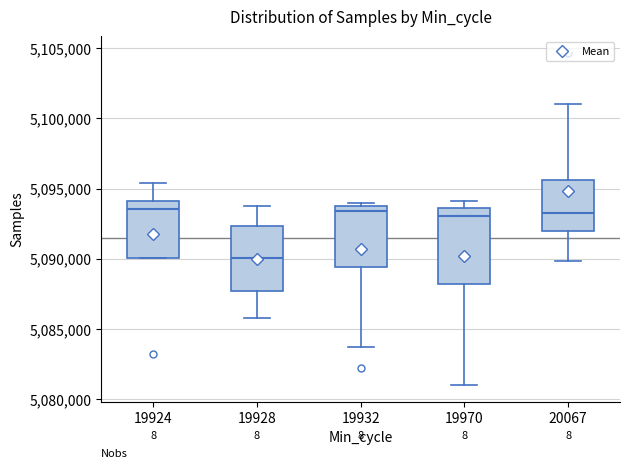

Where does the upper whisker of the box at x = 19924 end on the y-axis? The values are not printed on the chart, so give them approximately, as read against the axis.

5095500